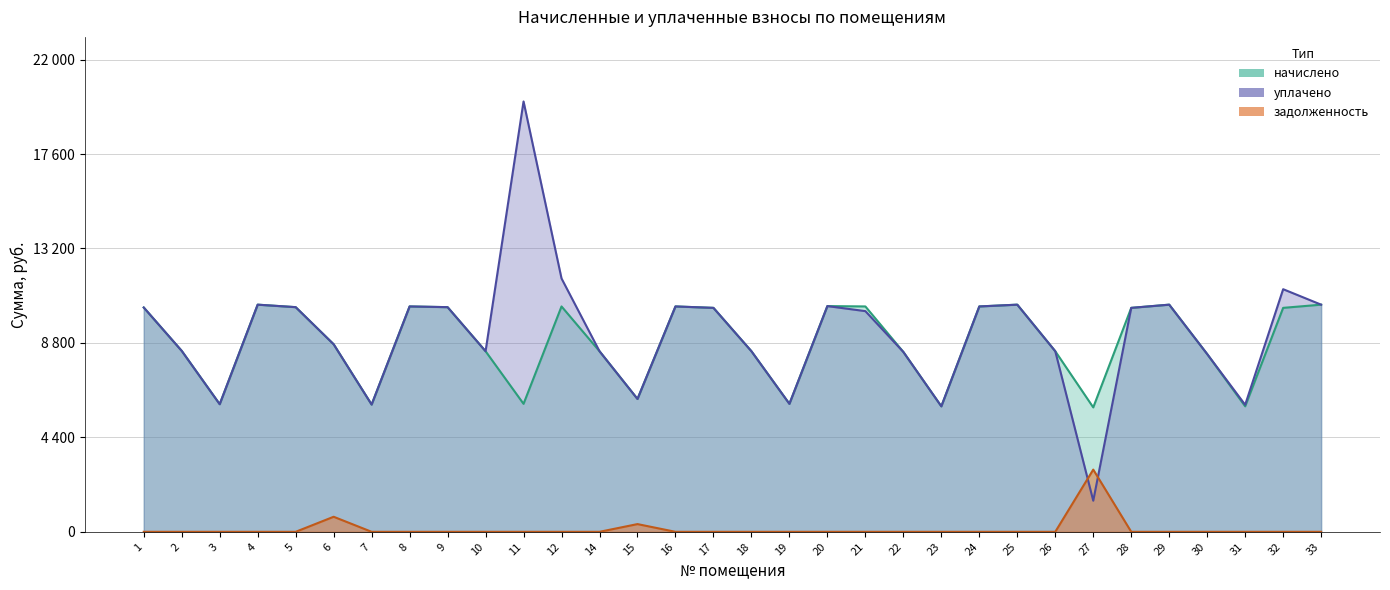

Reading left to right, transcribe all the data shown in this chart.

начислено: 10449.4	8429.0	5945.0	10581.8	10465.9	8736.6	5928.5	10499.0	10465.9	8412.5	5961.6	10499.0	8412.5	6188.6	10499.0	10432.8	8412.5	5961.6	10515.6	10499.0	8379.4	5845.7	10499.0	10581.8	8412.5	5796.0	10432.8	10581.8	8280.0	5845.7	10432.8	10581.8
уплачено: 10449.4	8429.0	5945.0	10581.8	10465.9	8736.6	5928.5	10499.0	10465.9	8412.5	20048.8	11802.7	8412.5	6188.6	10499.0	10432.8	8412.5	5961.6	10515.6	10280.3	8379.4	5845.7	10499.0	10581.8	8412.5	1449.0	10432.8	10581.8	8280.0	5916.7	11302.2	10581.8
задолженность: 0.0	0.0	0.0	0.0	0.0	701.0	0.0	0.0	0.0	0.0	0.0	0.0	0.0	359.5	0.0	0.0	0.0	0.0	0.0	0.0	0.0	0.0	0.0	0.0	0.0	2898.0	0.0	0.0	0.0	0.0	0.0	0.0